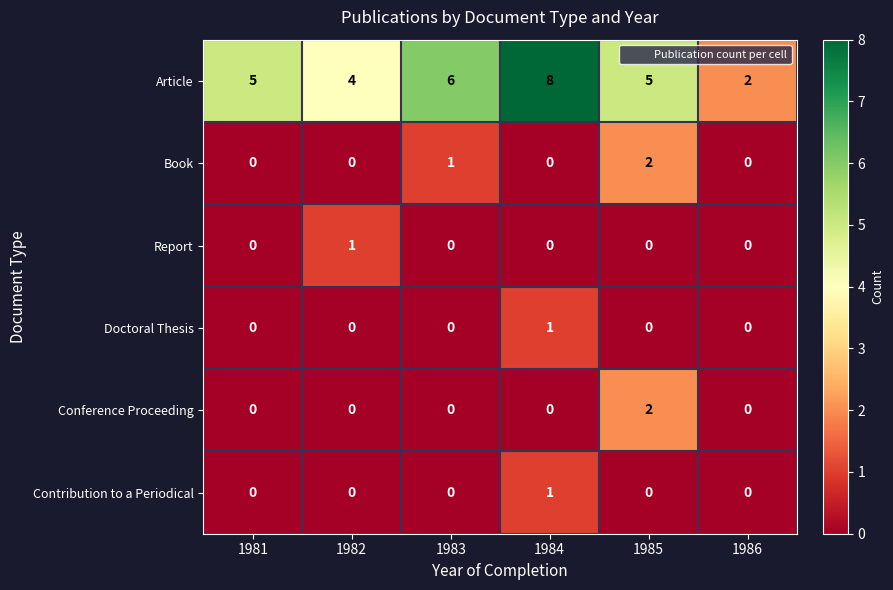

Count the number of categories in the chart.

6